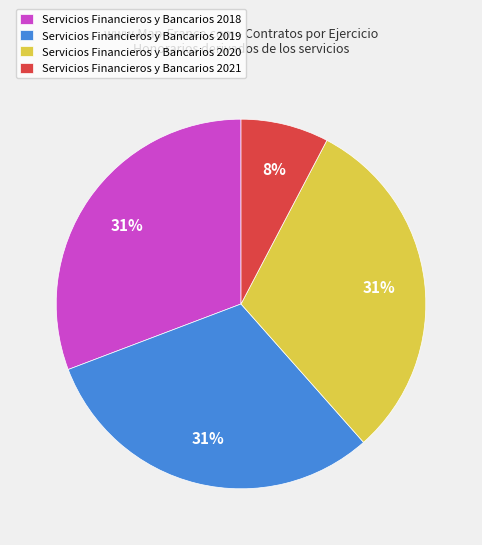

Which slice is the smallest?

Servicios Financieros y Bancarios 2021